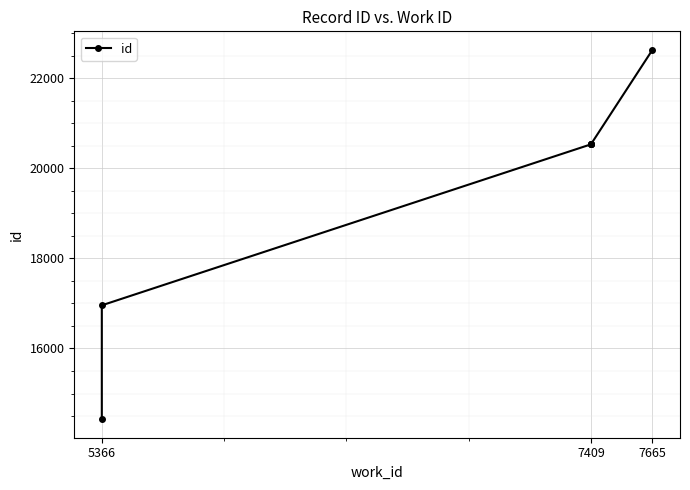

What is the value of the 2nd point from the left?

16958